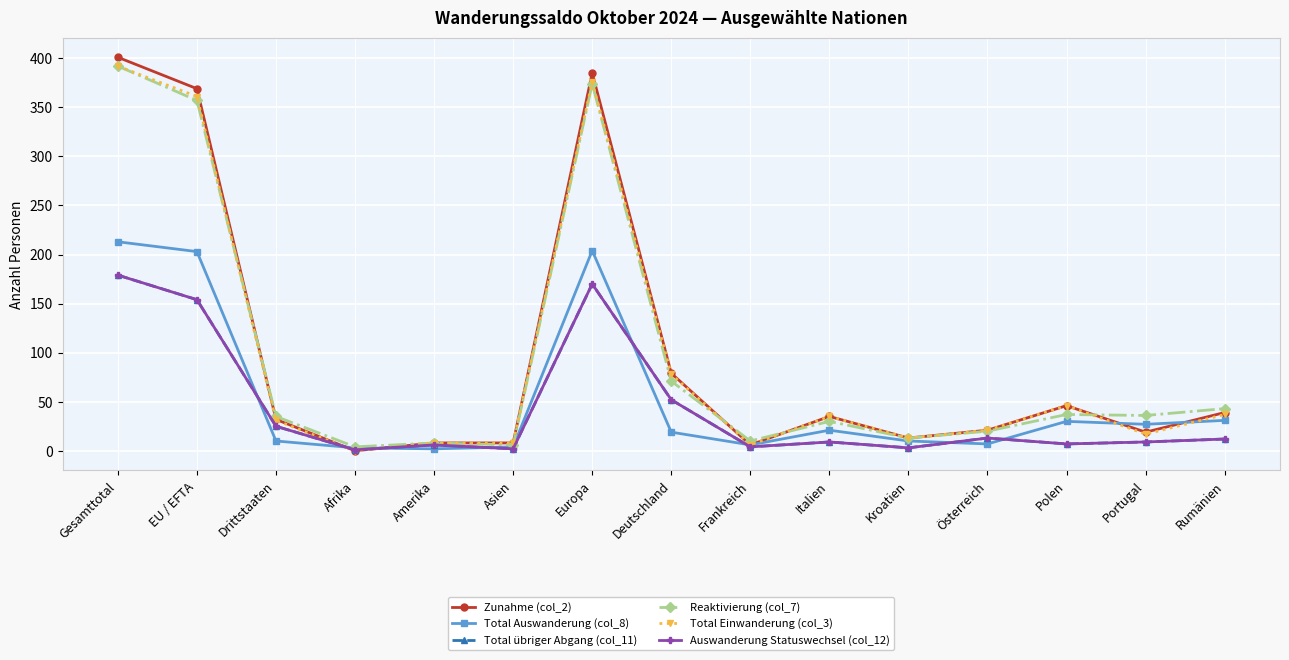

Between Europa and EU / EFTA, which is larger?

Europa